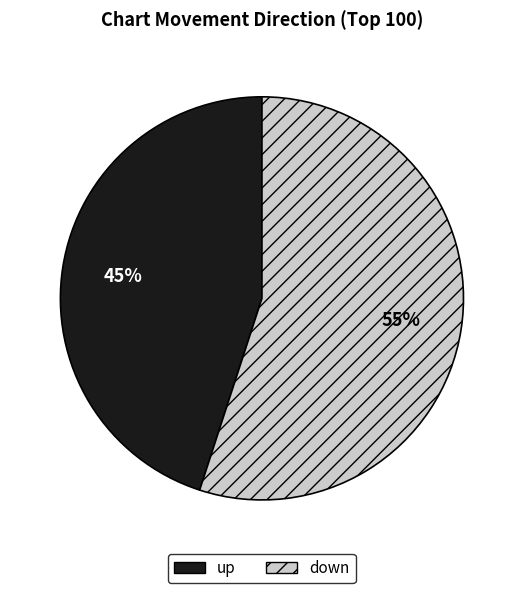

What is the ratio of the value at up to the value at down?

0.8